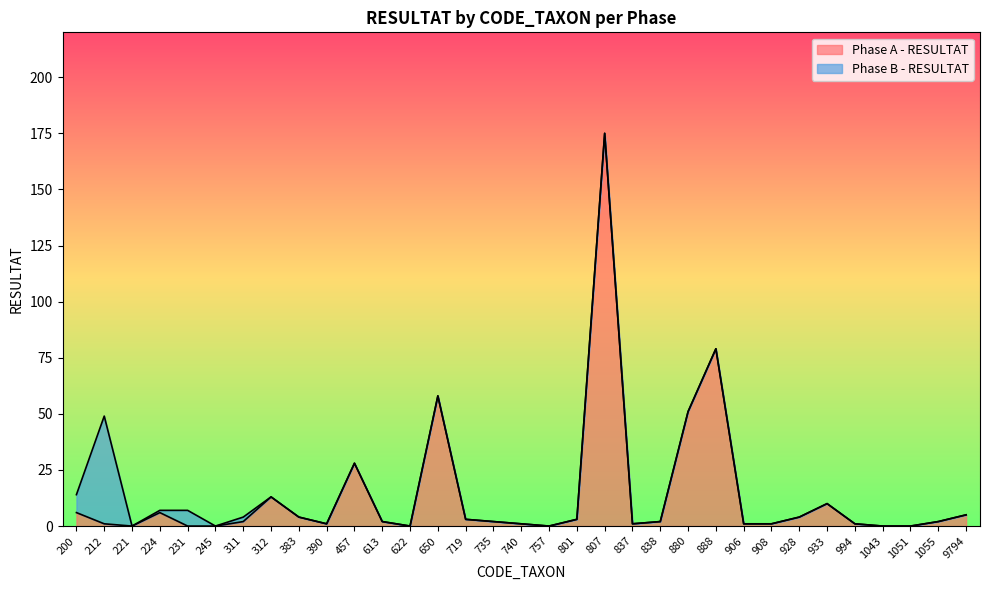

Reading left to right, what are all the values shown in this chart?

200=6	212=1	221=0	224=6	231=0	245=0	311=2	312=13	383=4	390=1	457=28	613=2	622=0	650=58	719=3	735=2	740=1	757=0	801=3	807=175	837=1	838=2	880=51	888=79	906=1	908=1	928=4	933=10	994=1	1043=0	1051=0	1055=2	9794=5